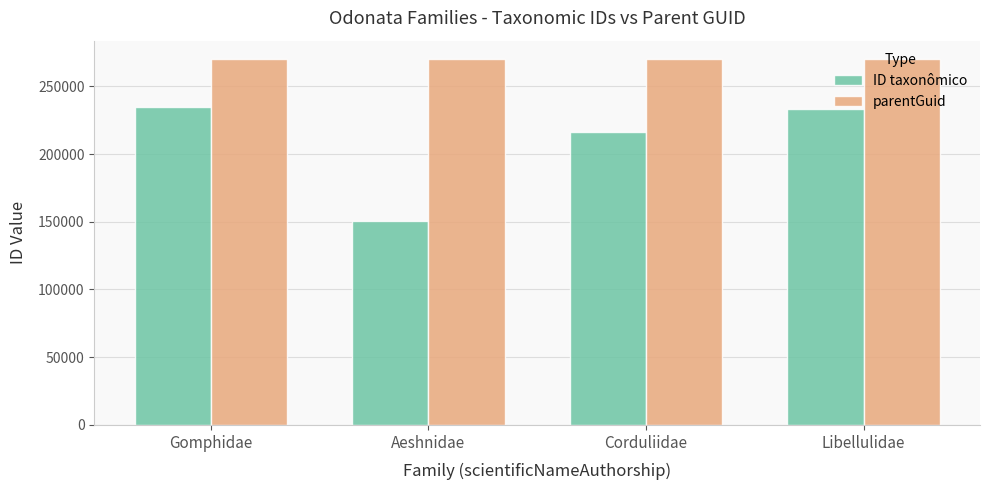

What is the greatest value displayed?

270173